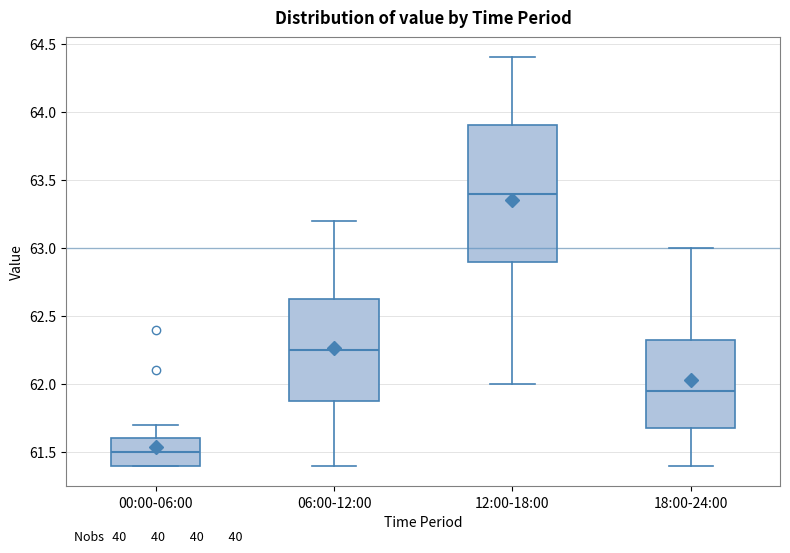

Where is the upper edge of the box for 18:00-24:00 on the y-axis? The values are not printed on the chart, so give them approximately, as read against the axis.

62.35